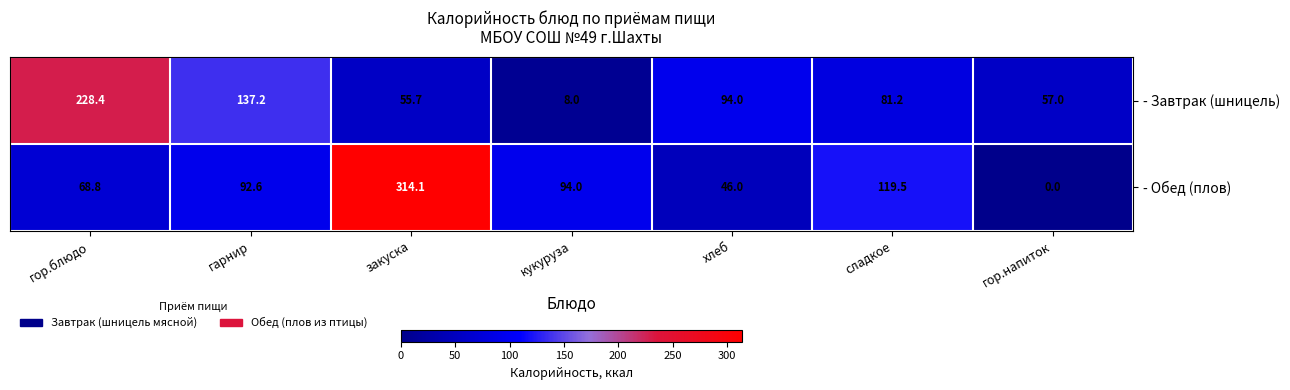

At гор.блюдо, list the series in order from largest to smallest.

- Завтрак (шницель), - Обед (плов)